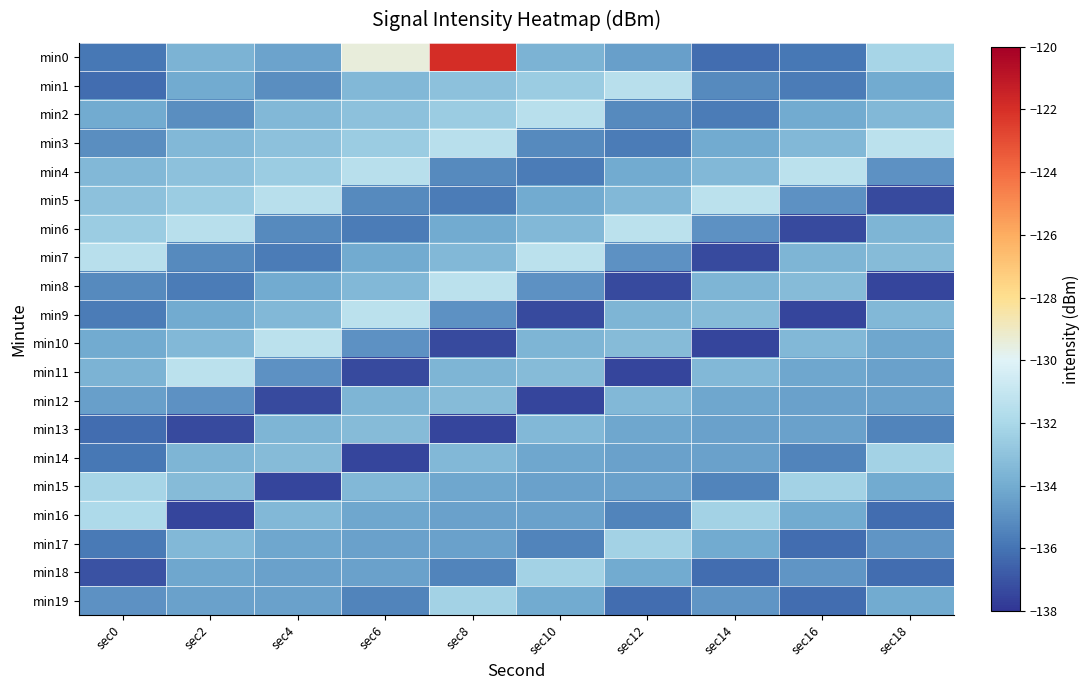

What is the spread (max minus min) of values at sec12?

6.1